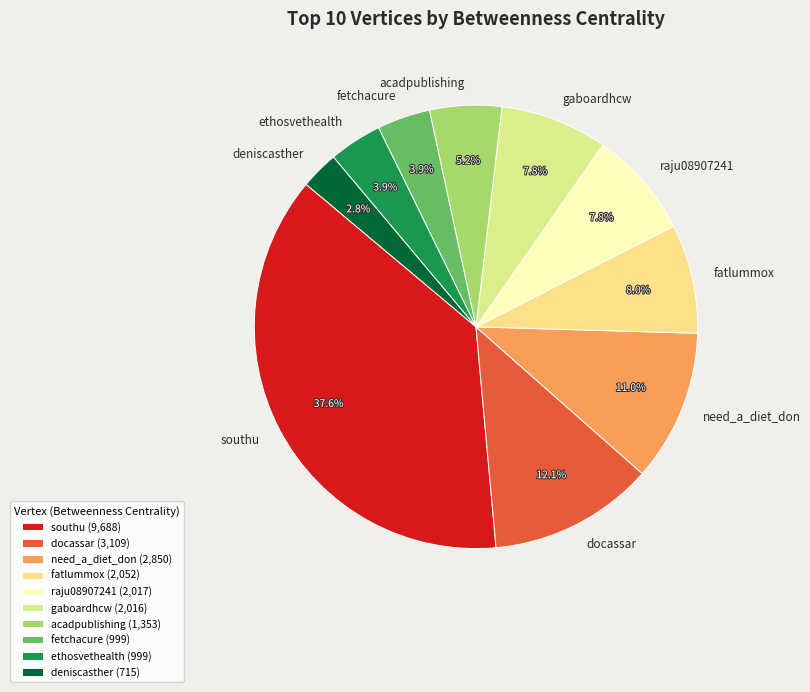

To the nearest percent, what is the difference between the largest and smallest slice percentages?

35%